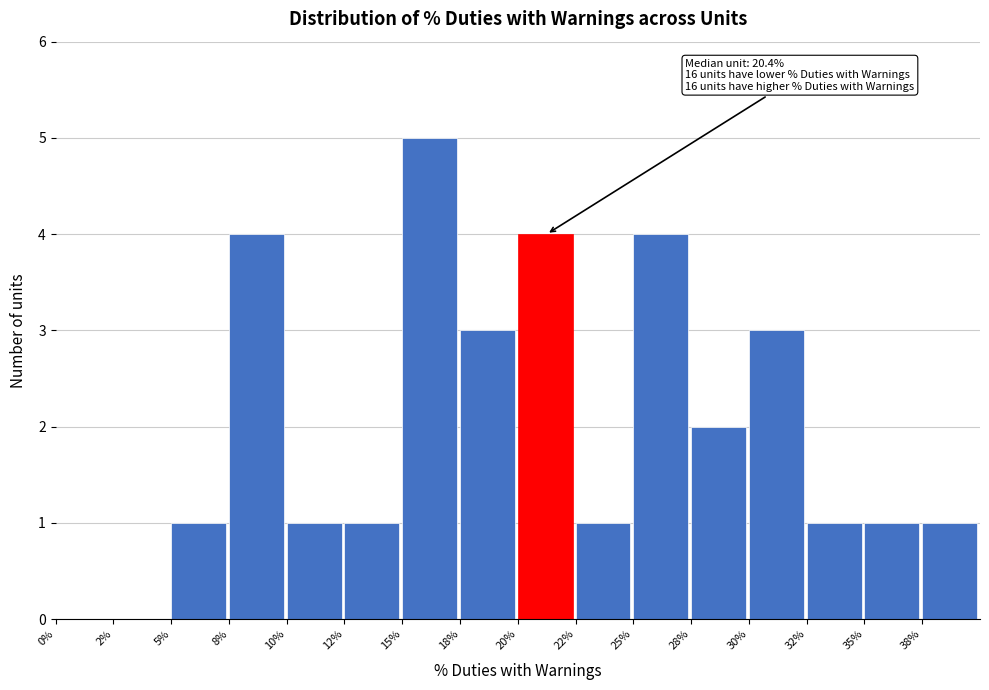

Reading right to left, transcribe all the data shown in this chart.

38%=1	35%=1	32%=1	30%=3	28%=2	25%=4	22%=1	20%=4	18%=3	15%=5	12%=1	10%=1	8%=4	5%=1	2%=0	0%=0